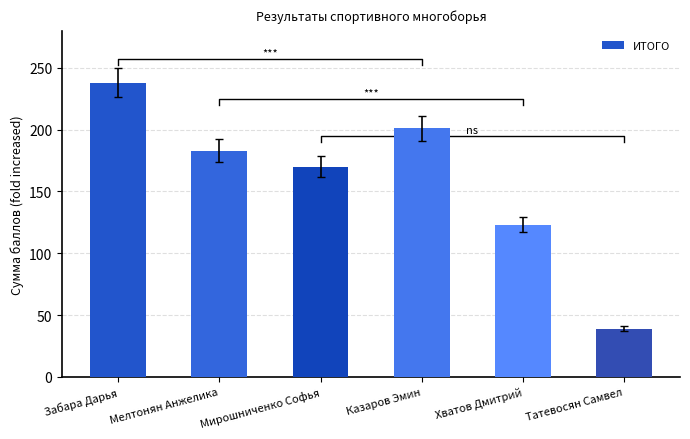

Where is the data nearest to the value 138?

Хватов Дмитрий